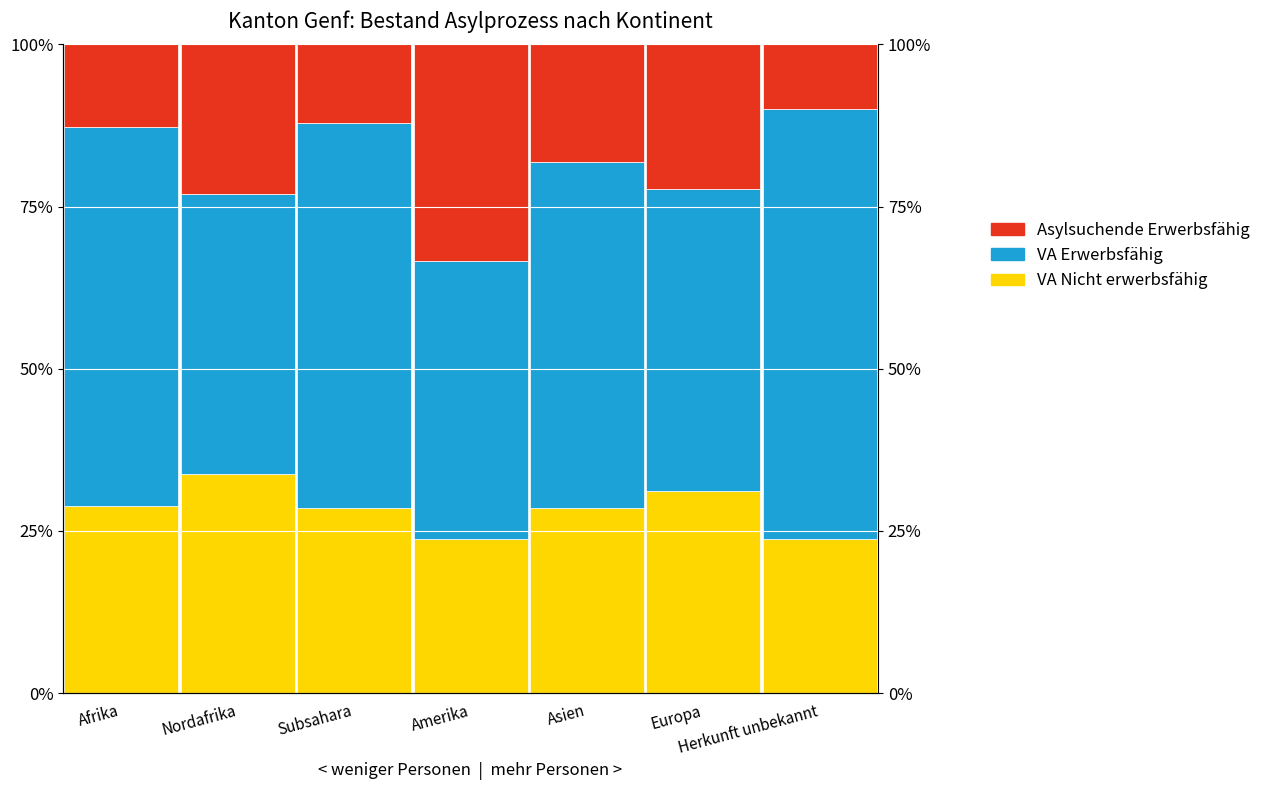

What is the average value of the Vorläufig Aufgenommene Nicht erwerbsfähig series?

0.3